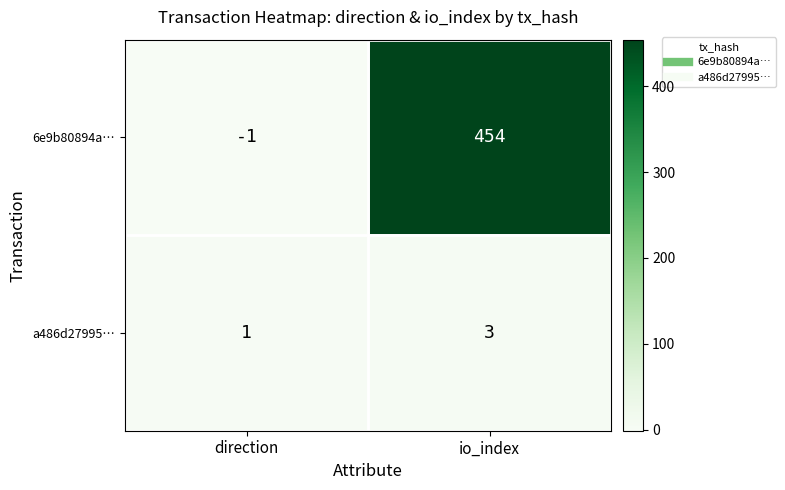

The value of a486d27995… at direction is 1. True or false?

True